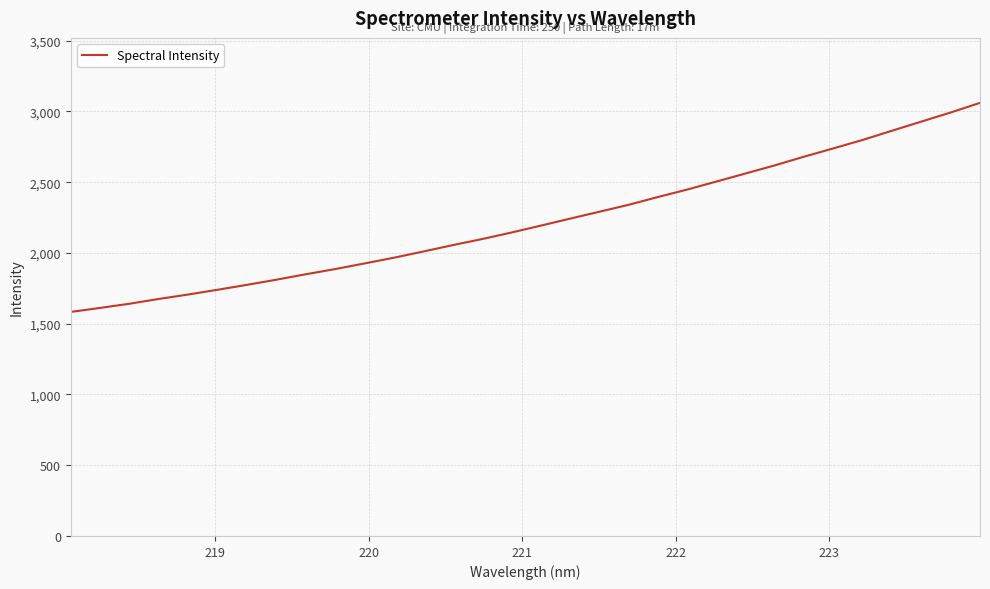

What is the difference between the maximum and minimum values?

1477.4